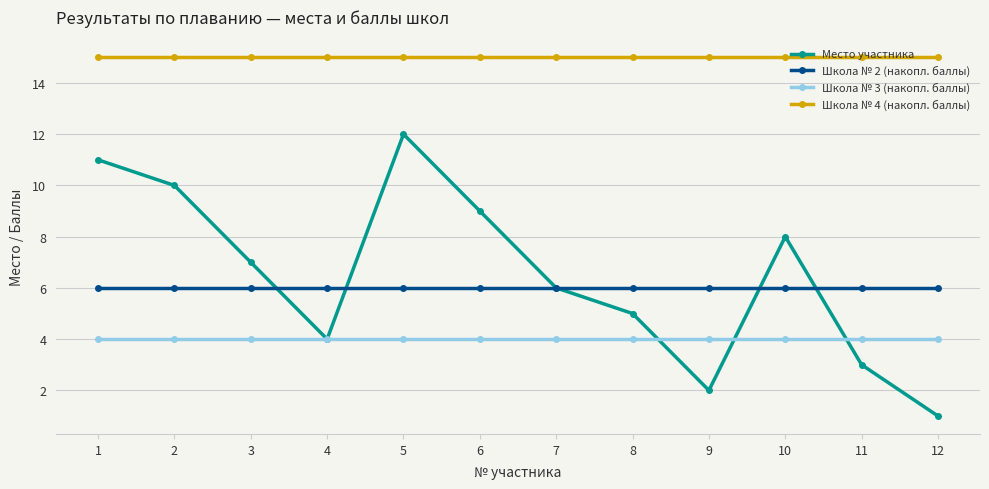

True or false: Школа № 4 (накопл. баллы) and Школа № 3 (накопл. баллы) cross at least once.

False